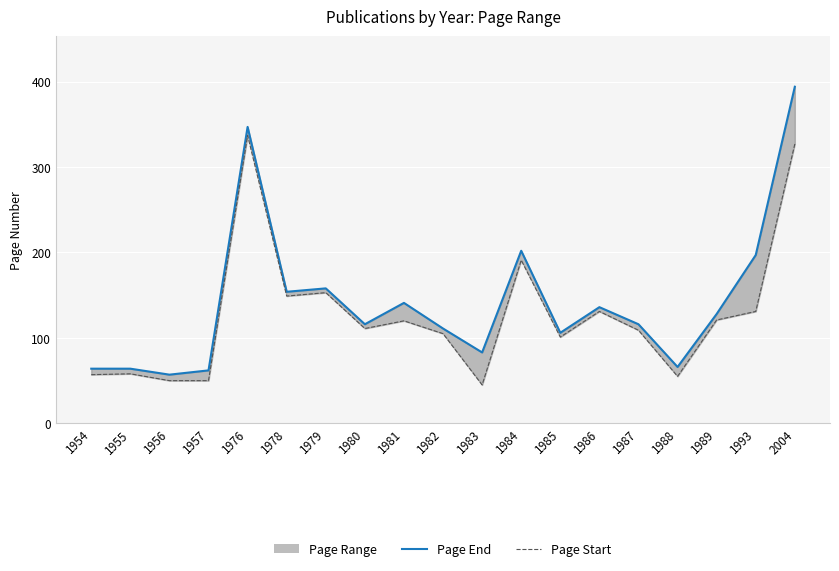

Between 1978 and 1956, which is larger?

1978